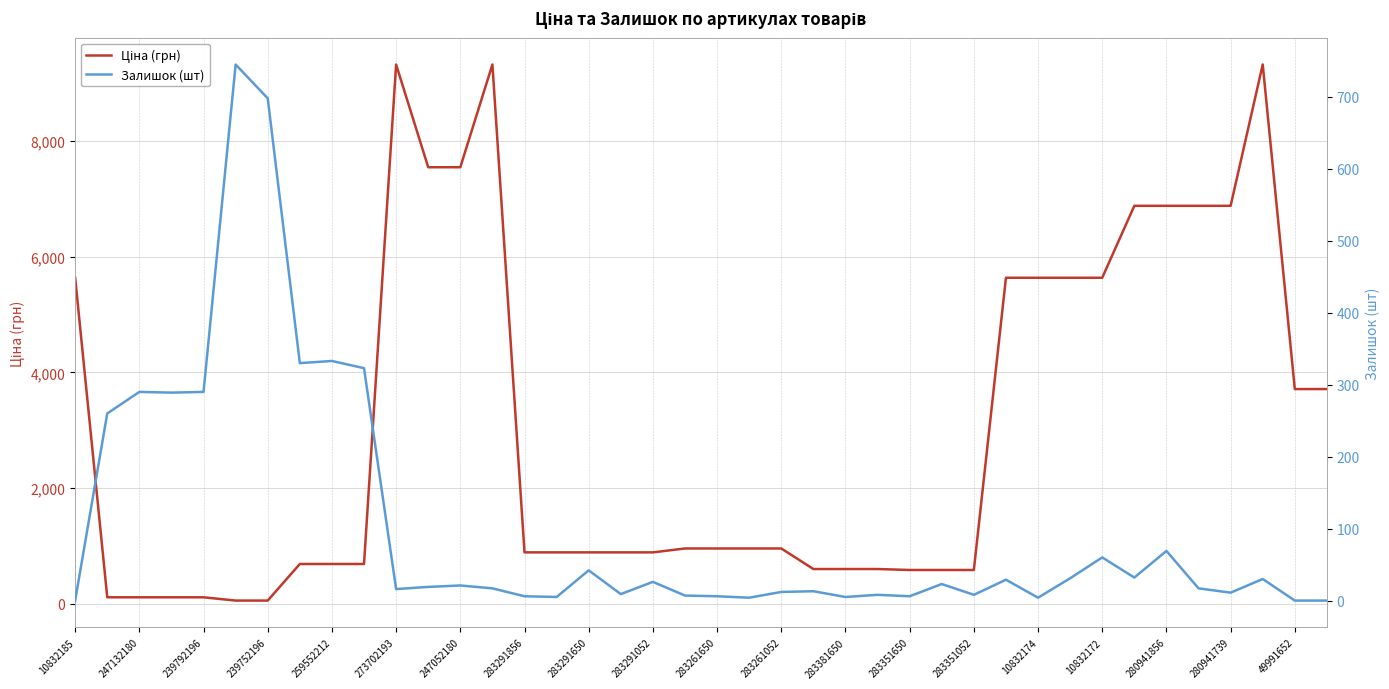

What is the greatest value displayed?

9321.4